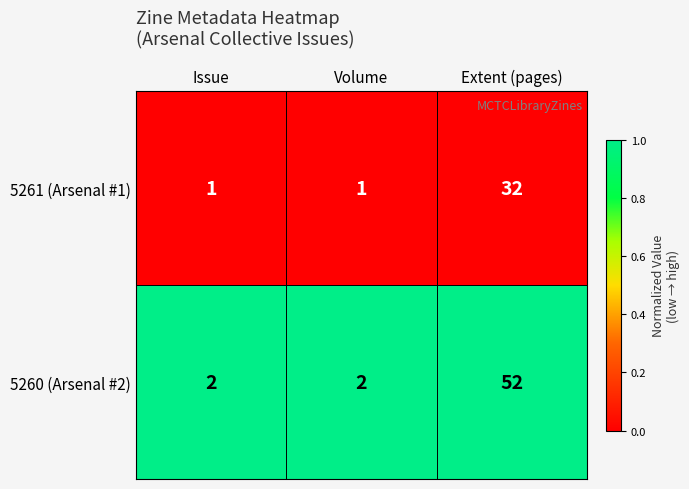

At which category is the sum across all series the highest?

Extent (pages)